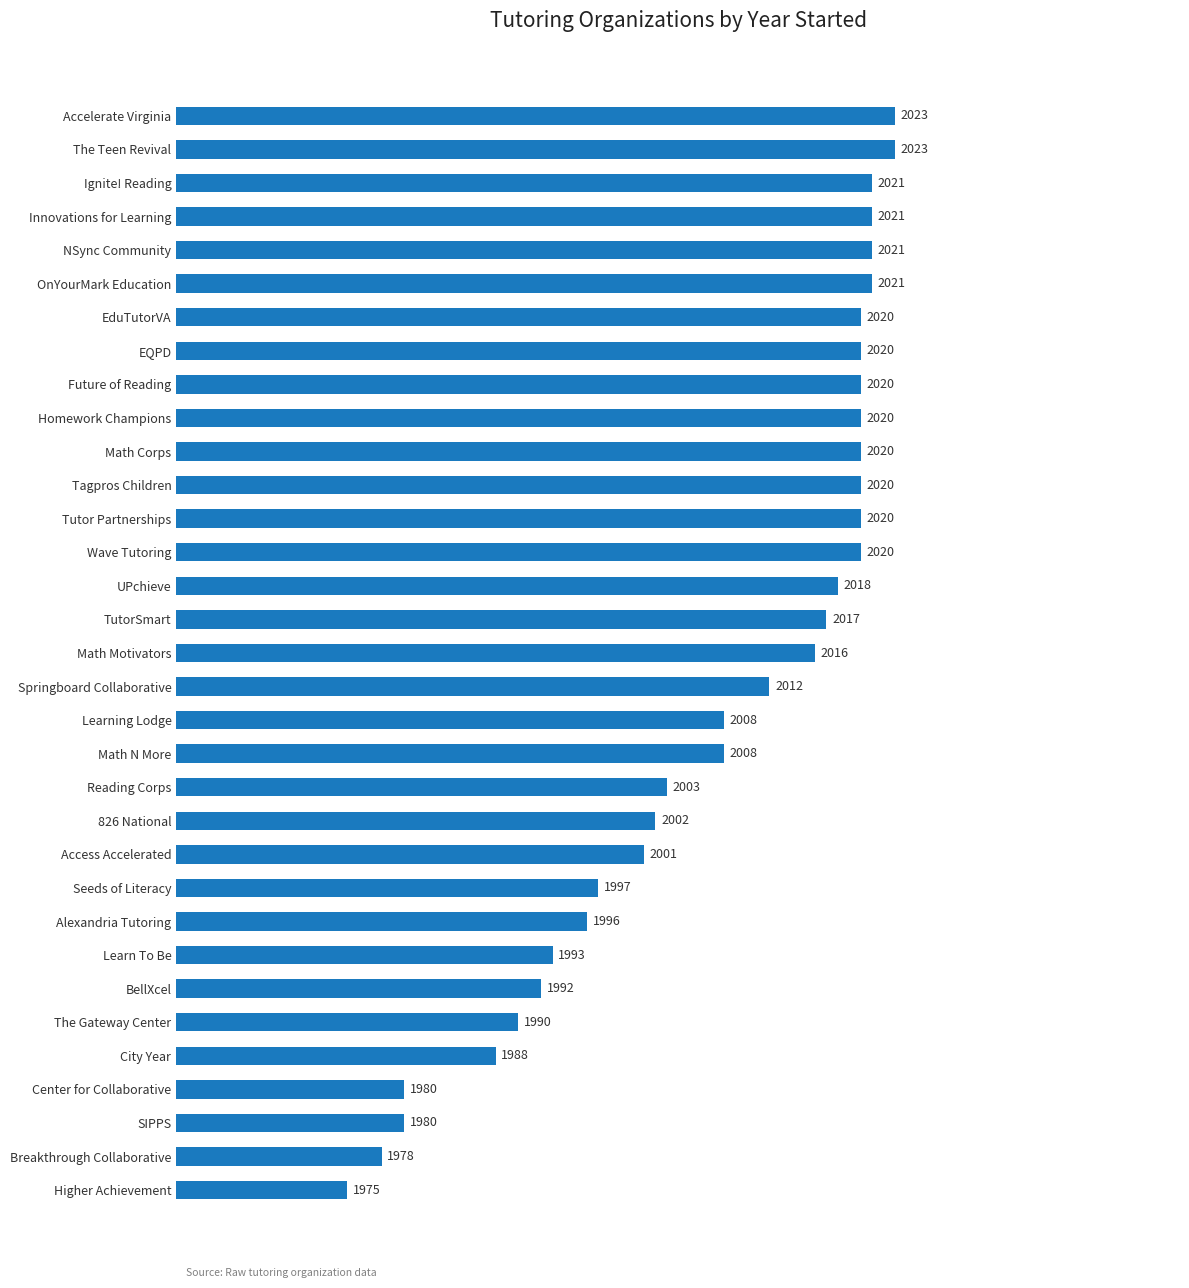

What is the smallest value displayed?

1975